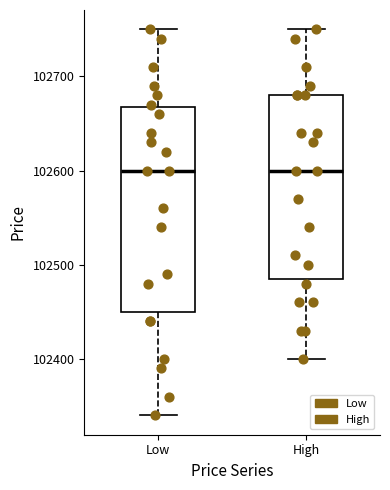

Reading left to right, read every box against the y-axis: the position of its median line, the range the box covers, and the ends of its whiskers. The values are not printed on the chart, so give them approximately, as read against the axis.

Low: median 102600, box 102450 to 102670, whiskers 102340 to 102750
High: median 102600, box 102490 to 102680, whiskers 102400 to 102750